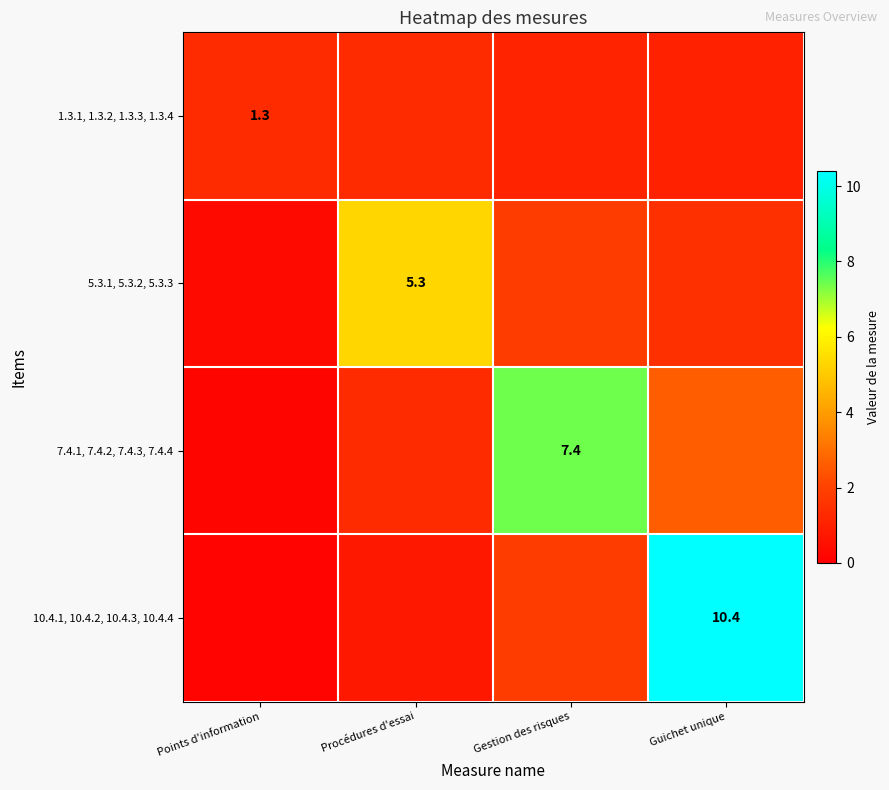

What is the highest value of the 5.3.1, 5.3.2, 5.3.3 series?

5.3